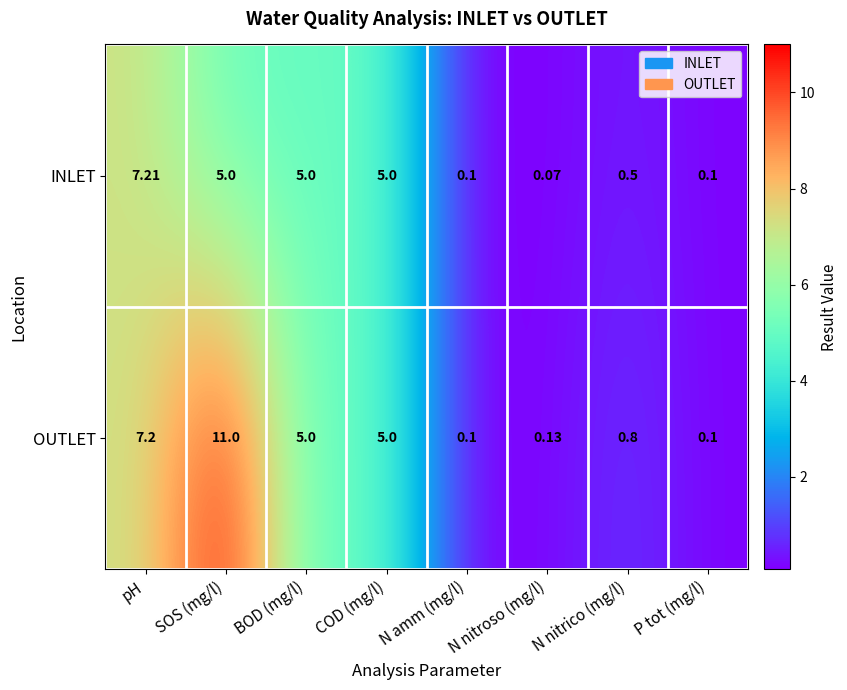

Which category has the highest value across all series?

SOS (mg/l)